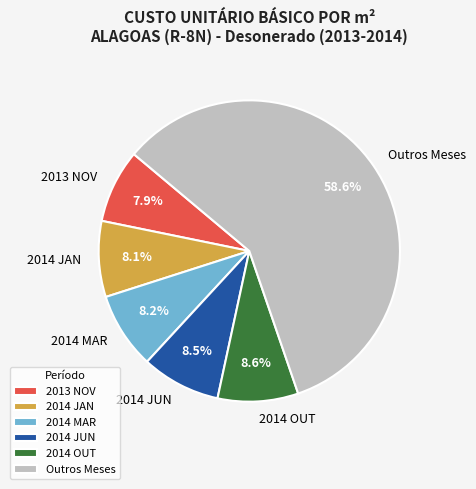

What is the largest slice in the pie chart?

Outros Meses